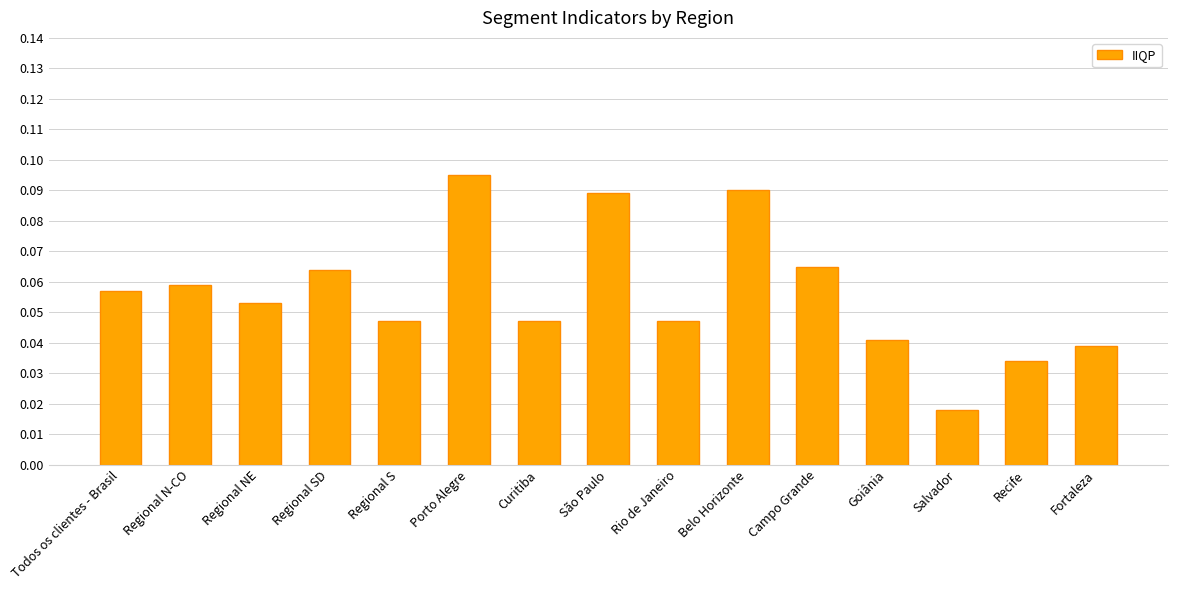

How many bars are there in total?

15